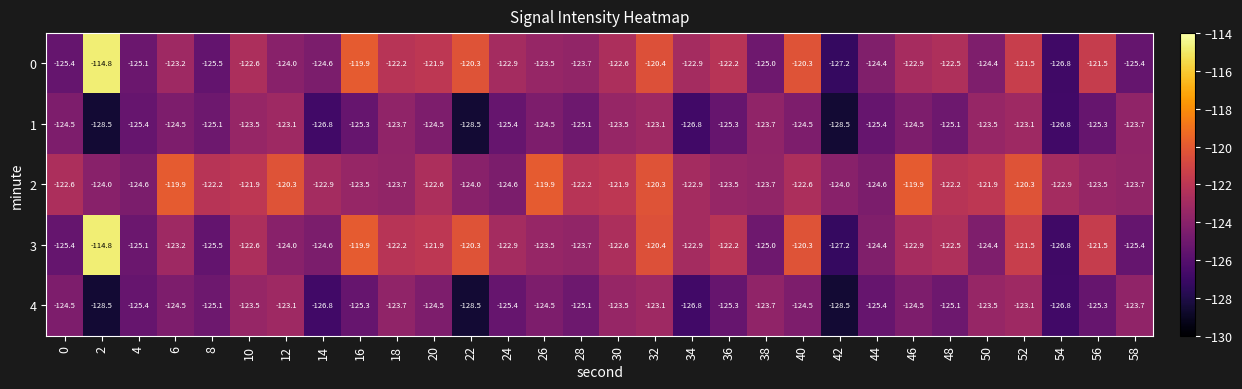

True or false: 3 has a value of -27.5 at 4.

False